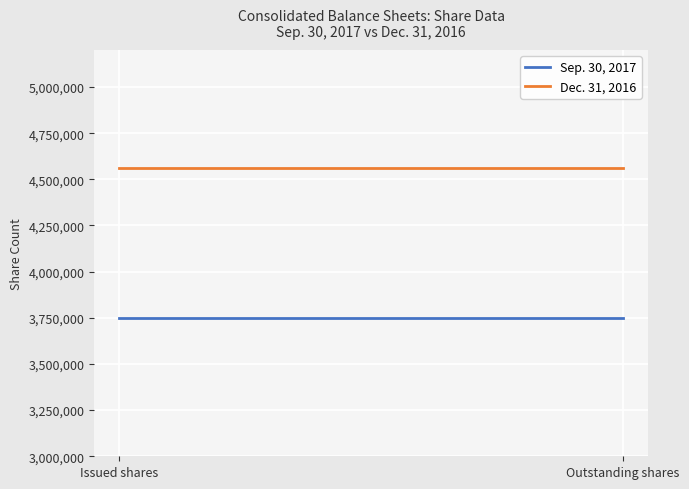

Rank the series by their average value, from highest to lowest.

Dec. 31, 2016, Sep. 30, 2017